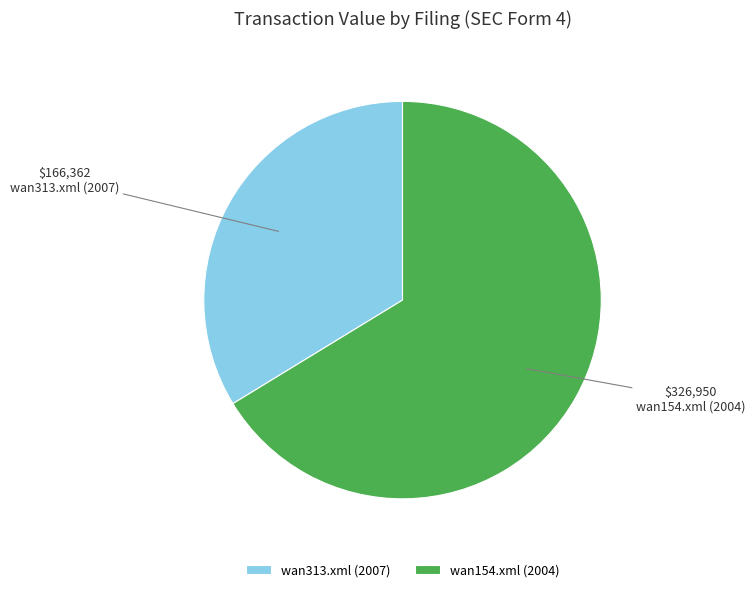

How many slices are in this pie chart?

2